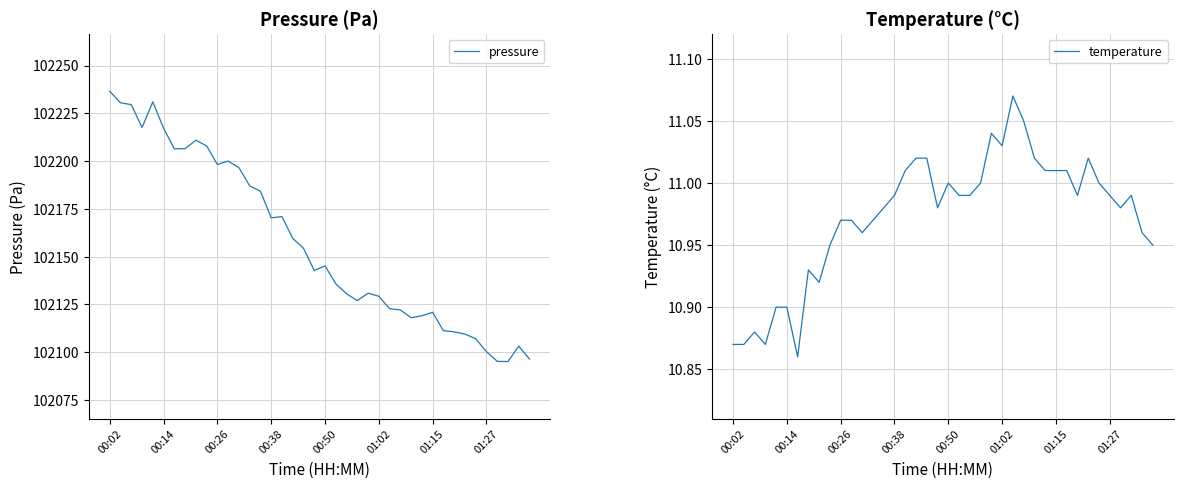

Which category has the highest value in the pressure series?

00:02